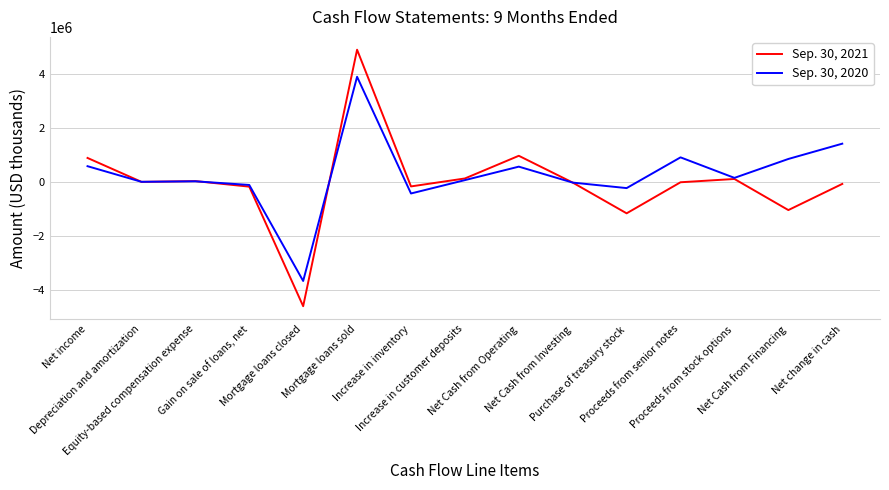

At which category is the sum across all series the highest?

Mortgage loans sold